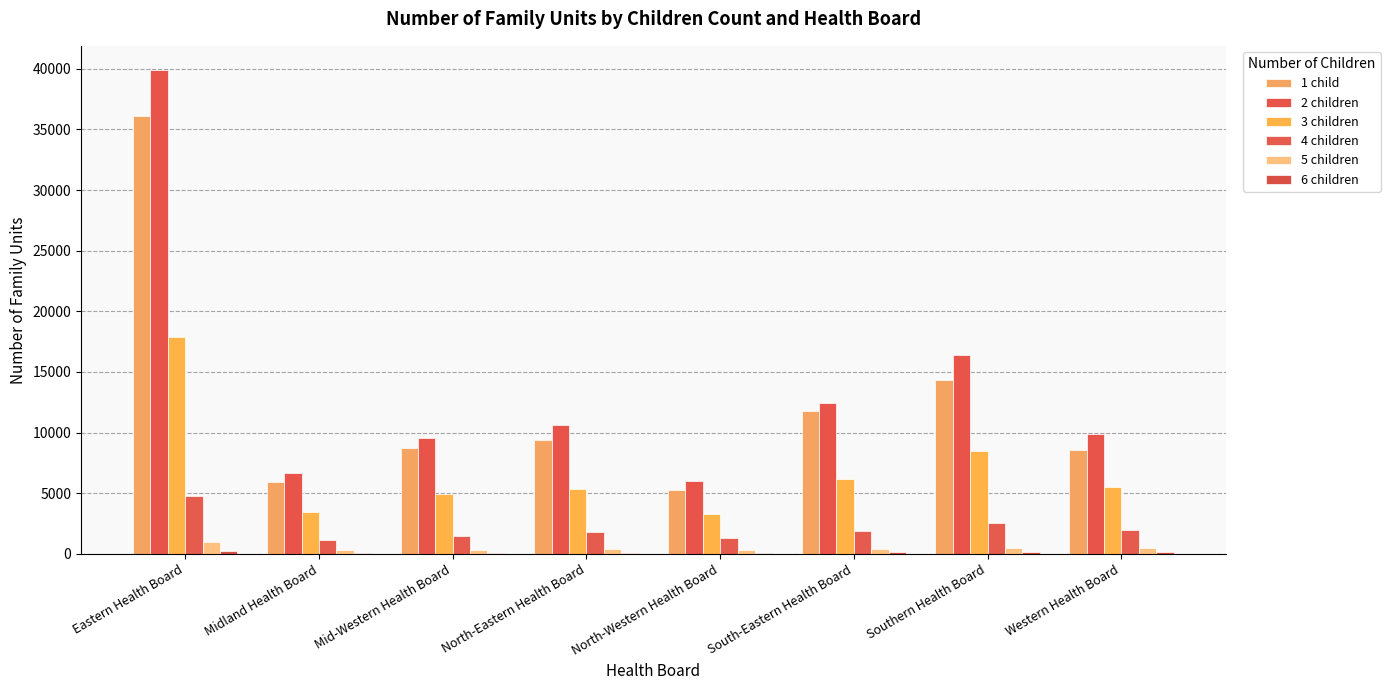

What is the sum of the 6 children values at Western Health Board and Eastern Health Board?

362